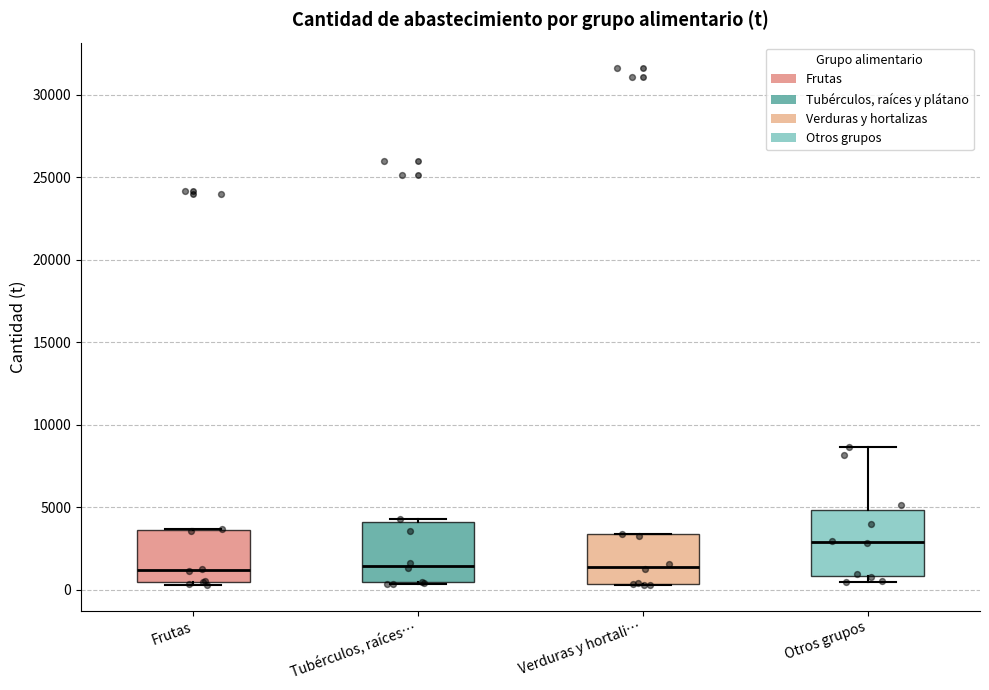

Reading left to right, transcribe this box plot: for each box, give where its median line is, the range the box spans, and where its two whiskers end, as read against the y-axis. The values are not printed on the chart, so give them approximately, as read against the axis.

Frutas: median 1000, box 500 to 3500, whiskers 500 (just below the box's lower edge) to 3500
Tubérculos, raíces…: median 1500, box 500 to 4000, whiskers 500 to 4500
Verduras y hortali…: median 1500, box 500 to 3500, whiskers 500 to 3500
Otros grupos: median 3000, box 1000 to 5000, whiskers 500 to 8500